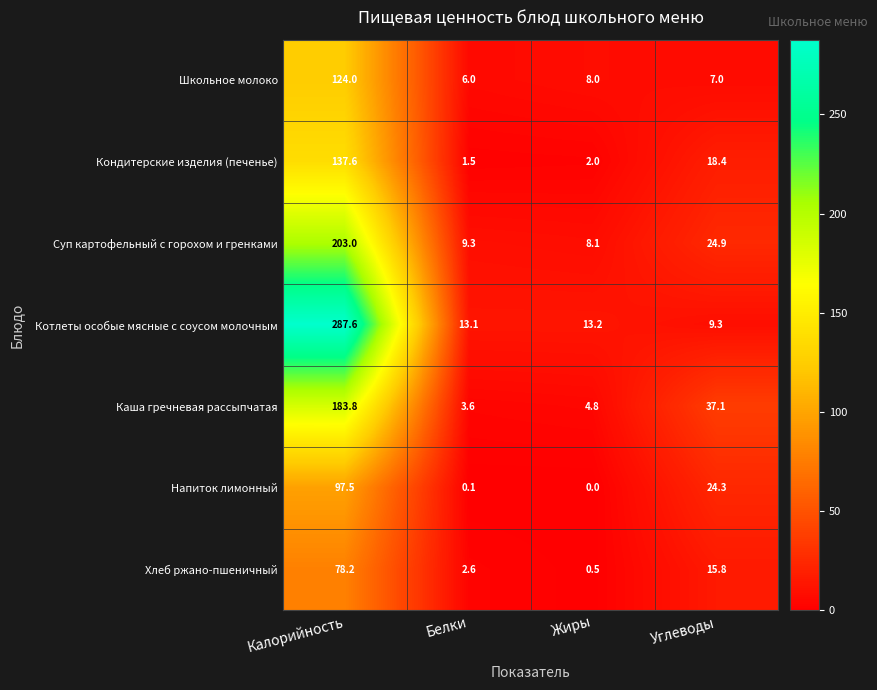

At which label does Котлеты особые мясные с соусом молочным first exceed 13?

Калорийность